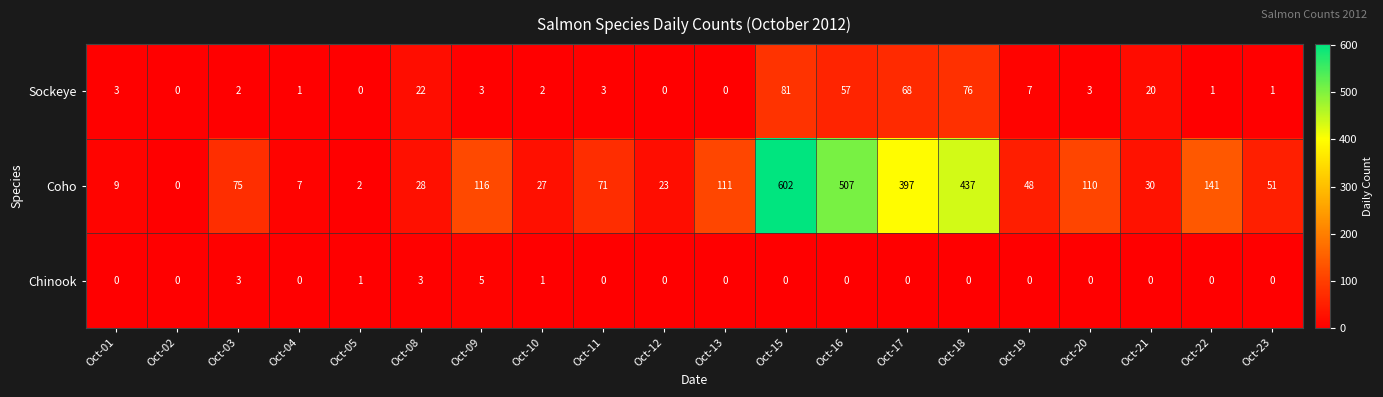

The value of Coho at Oct-17 is 95. True or false?

False